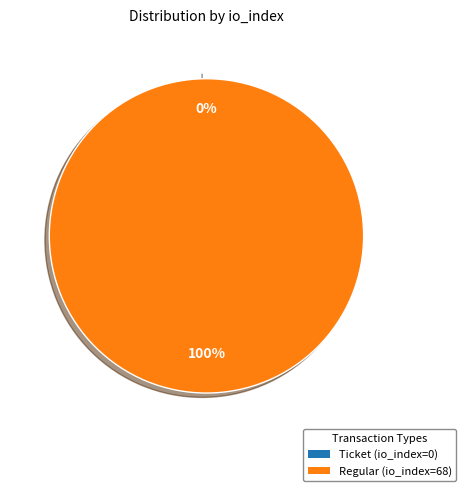

What is the largest slice in the pie chart?

Regular (io_index=68)